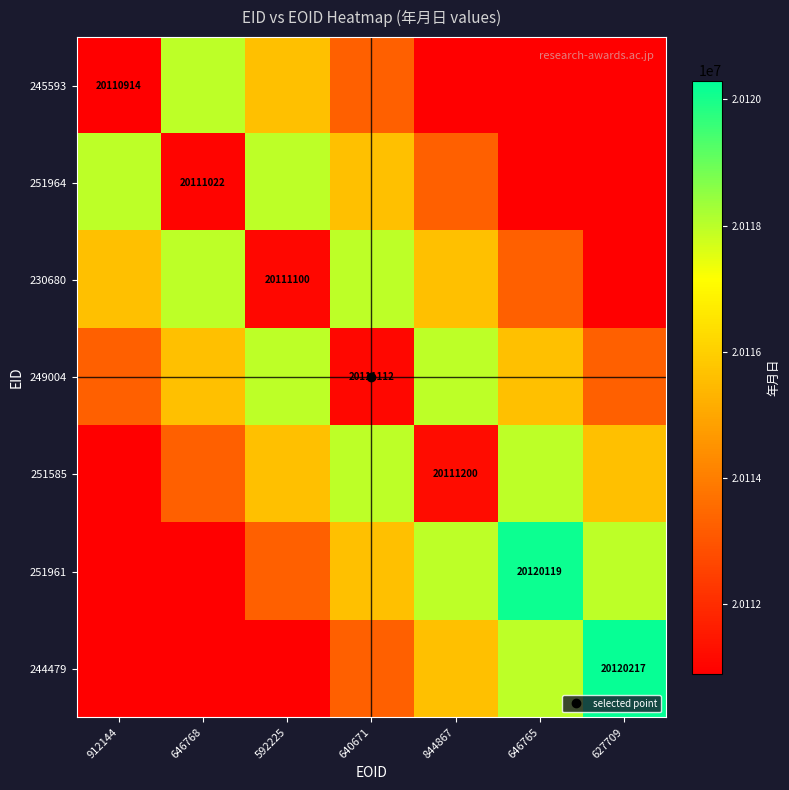

Between 640671 and 912144, which is larger?

640671